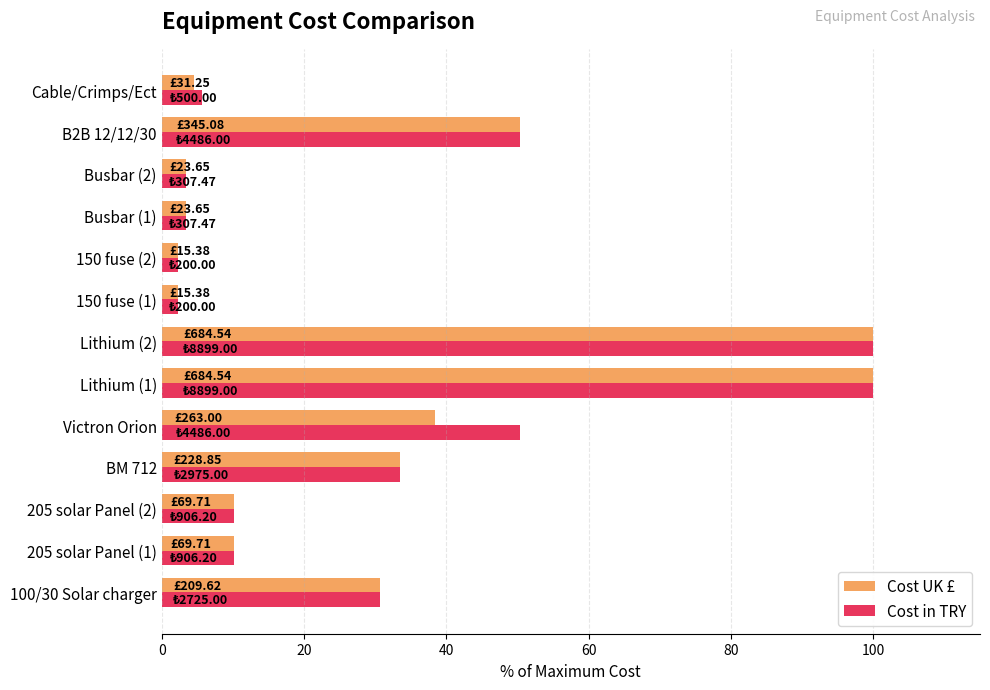

What is the sum of all Cost in TRY values?

402.3